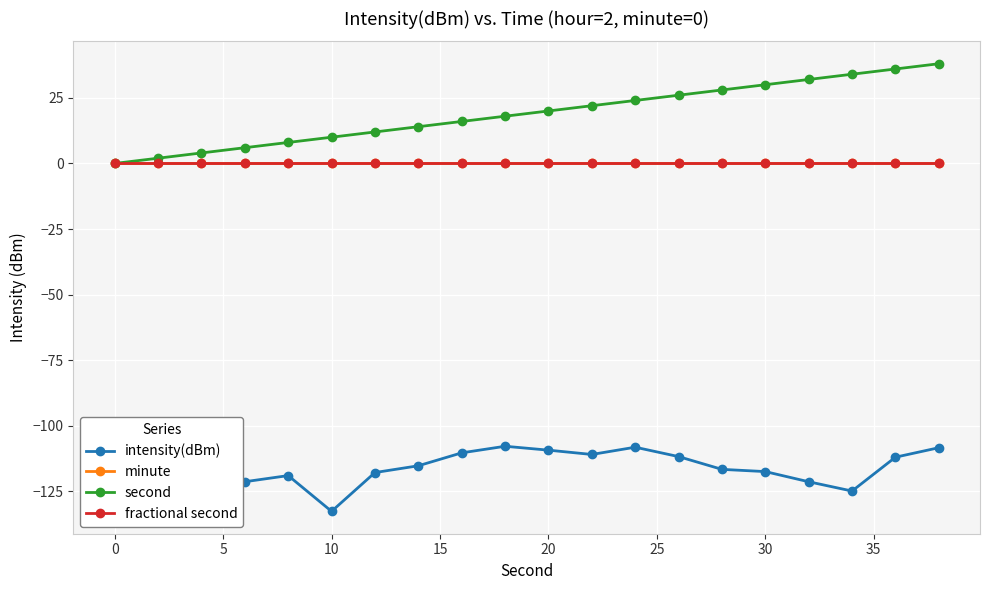

Does the chart have visible grid lines?

Yes